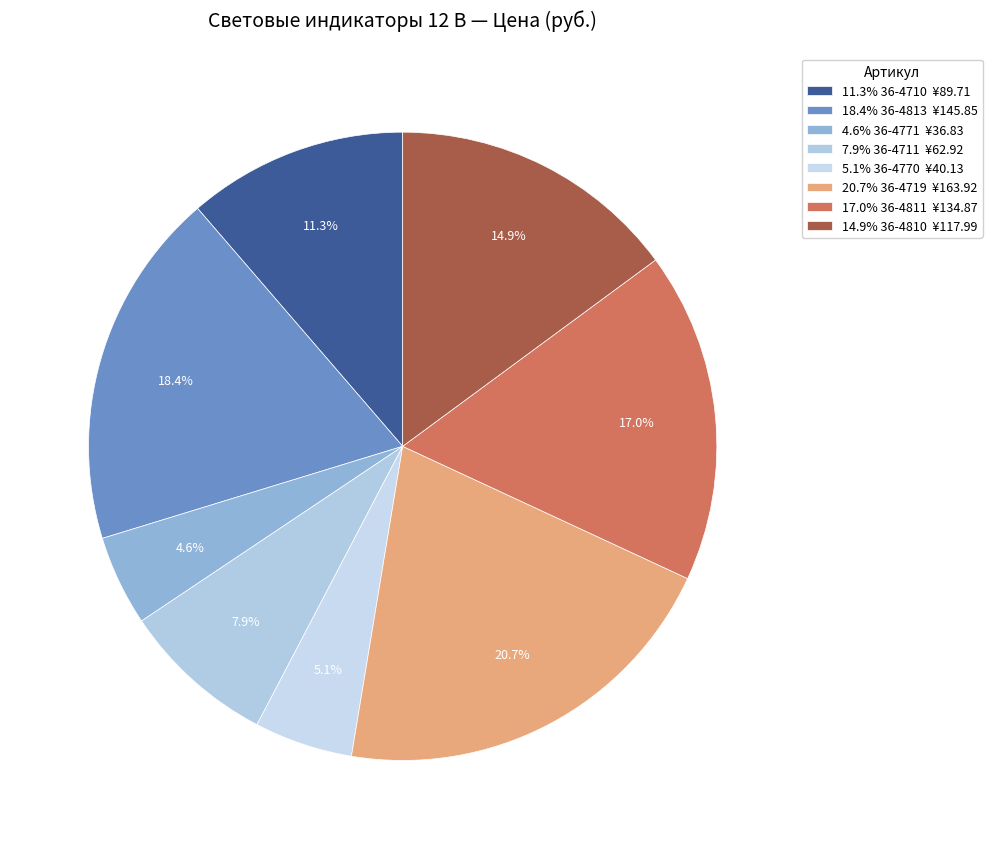

Which category has the smallest portion of the pie?

36-4771